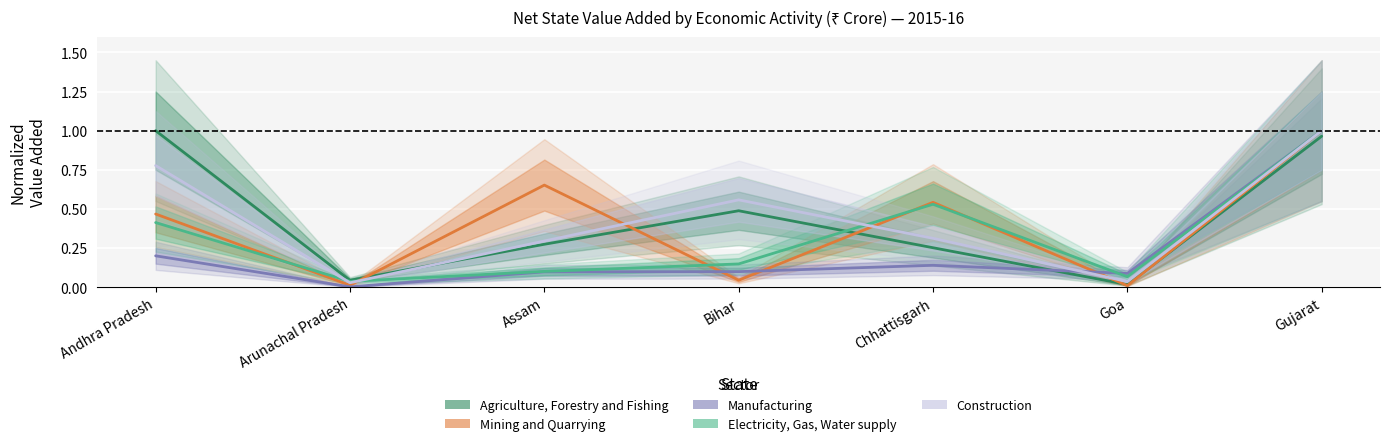

Is the value of Agriculture, Forestry and Fishing at Bihar greater than the value of Electricity, Gas, Water supply at Bihar?

Yes